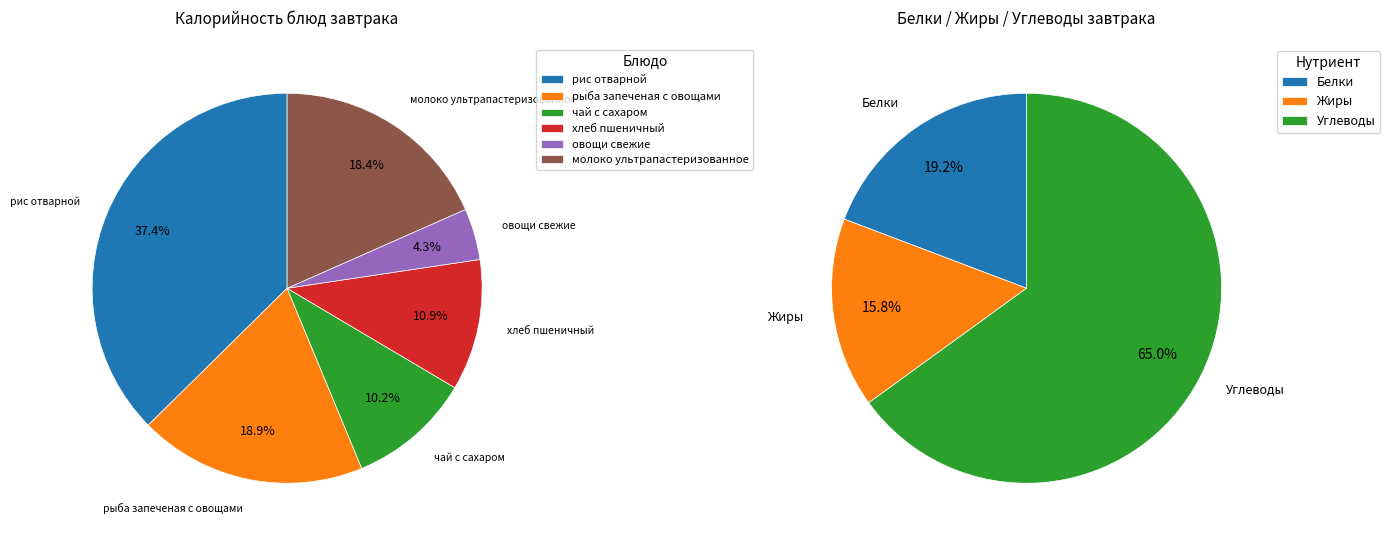

How many segments does this pie chart have?

6